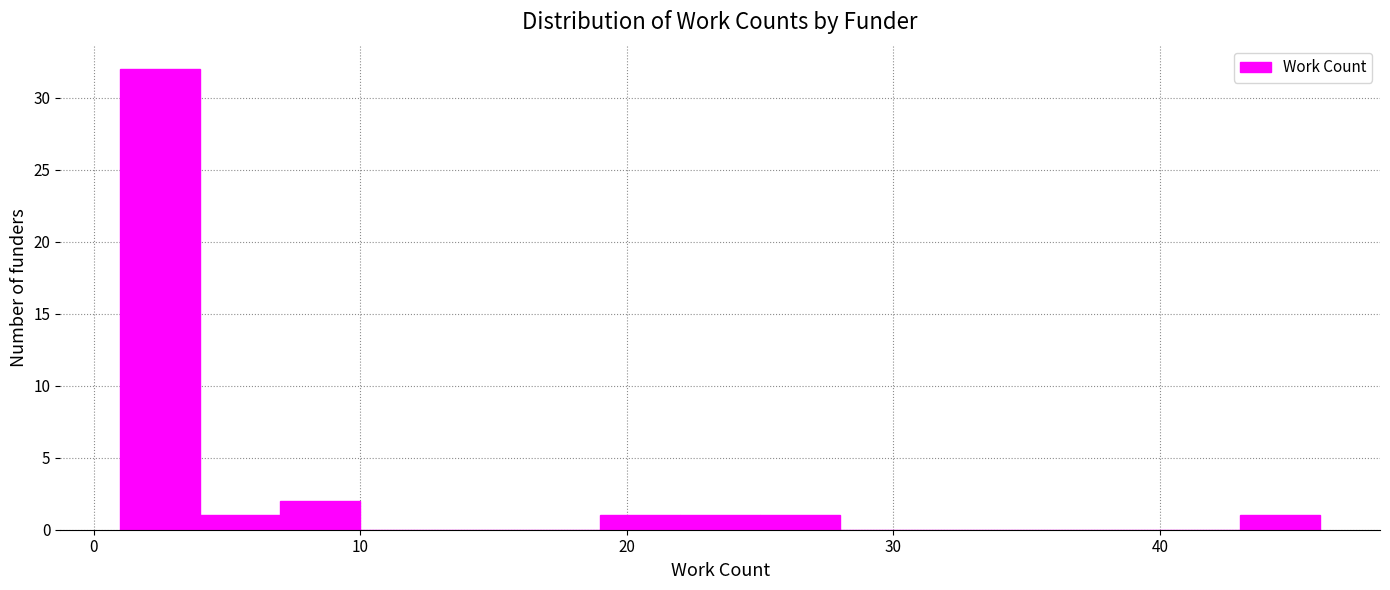

Read against the x-axis, roughly where is the centre of the tallest bar?

3